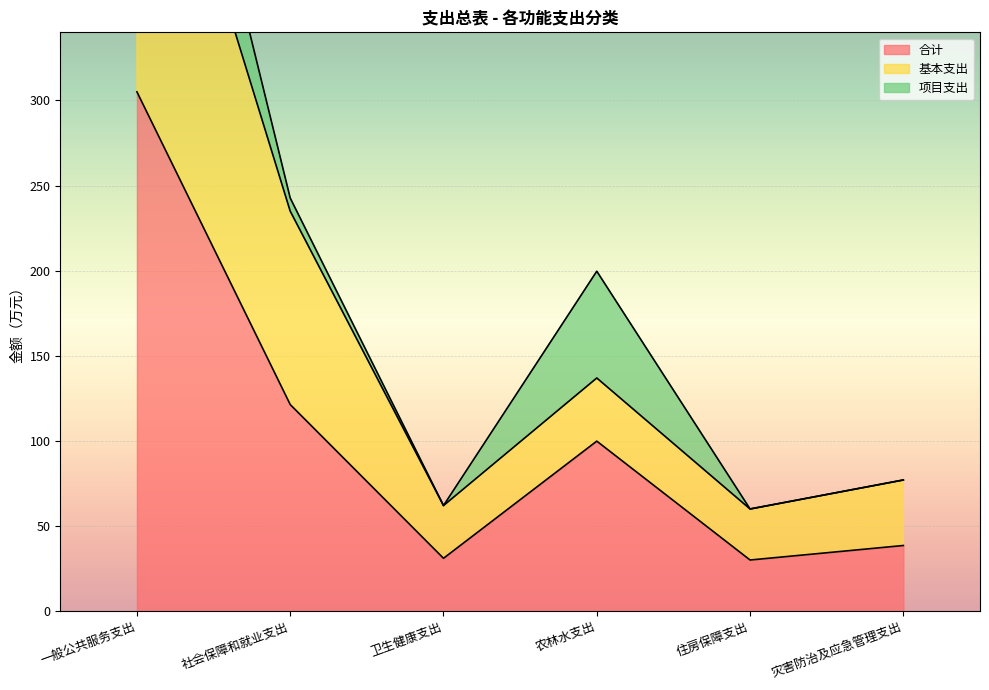

Which category has the lowest value across all series?

住房保障支出